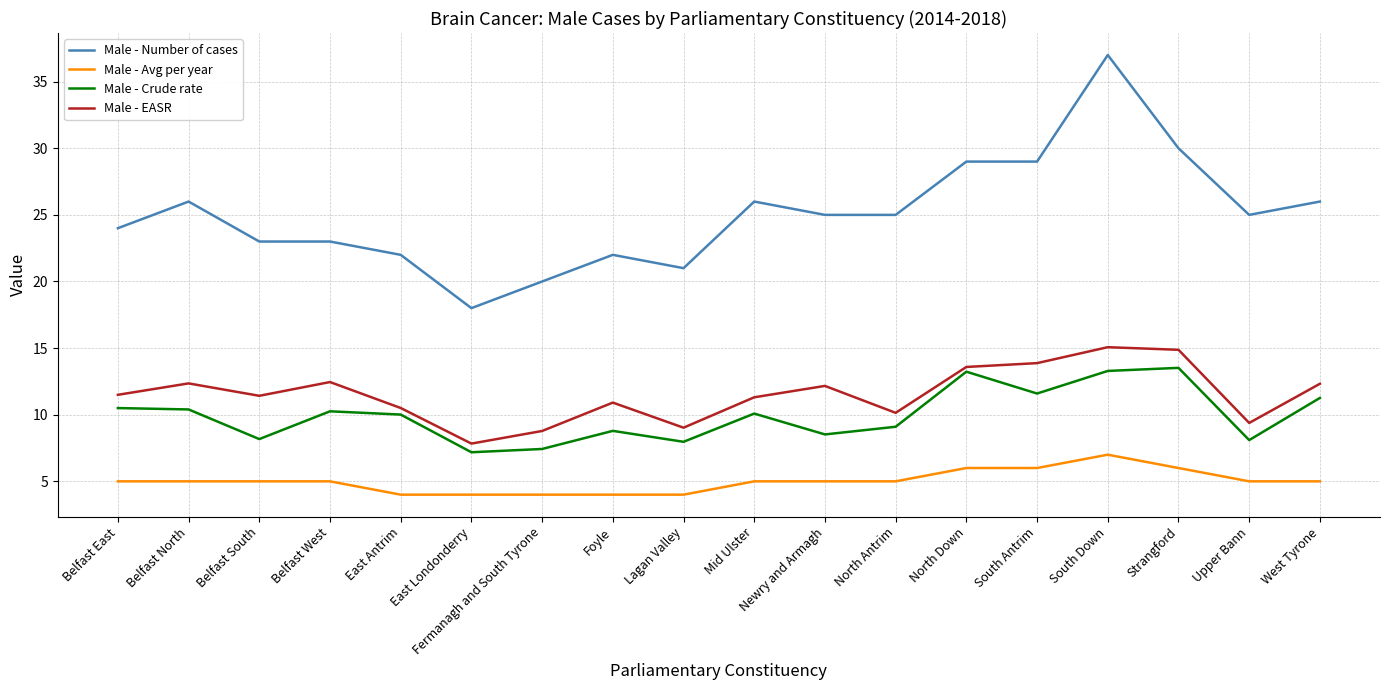

What is the highest value of the Male - EASR series?

15.1